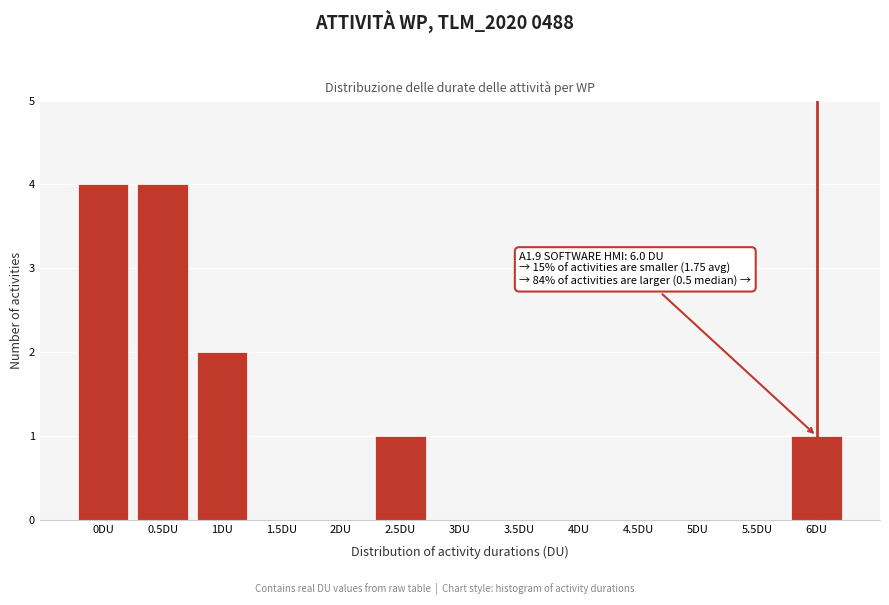

Reading left to right, list all the values displayed in this chart.

0DU=4	0.5DU=4	1DU=2	1.5DU=0	2DU=0	2.5DU=1	3DU=0	3.5DU=0	4DU=0	4.5DU=0	5DU=0	5.5DU=0	6DU=1